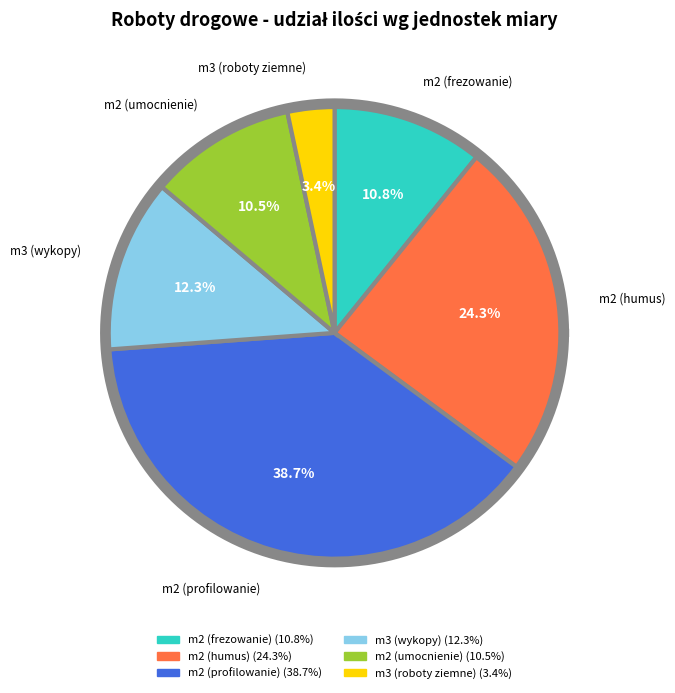

How much of the chart is everything except m2 (profilowanie)?

61.3%